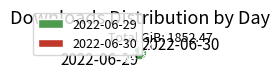

Do 2022-06-29 and 2022-06-30 together represent more than half of the pie?

Yes